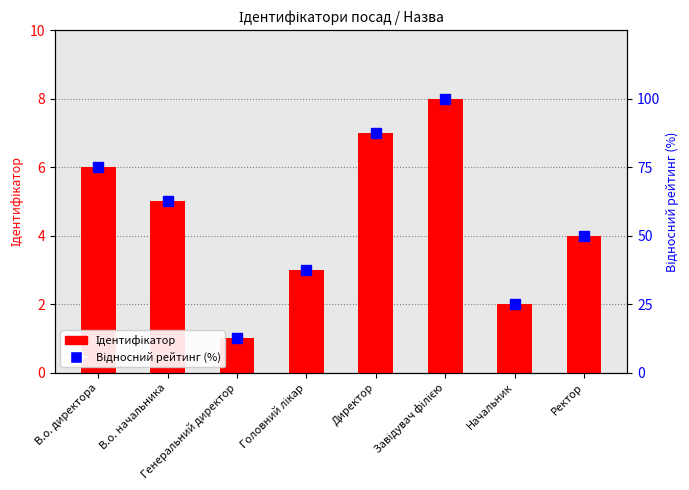

What are all the series names shown in the legend?

Ідентифікатор, Відносний рейтинг (%)